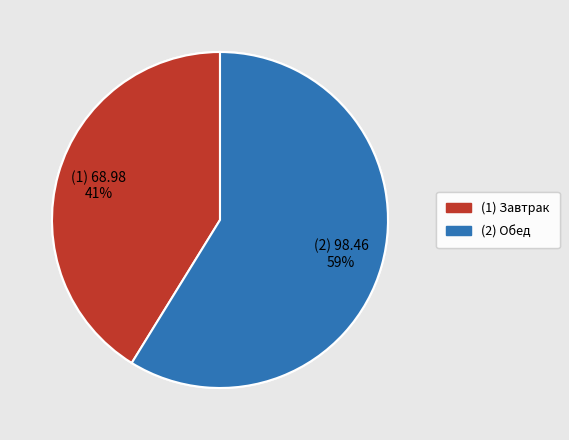

To the nearest percent, what is the average slice percentage?

50%